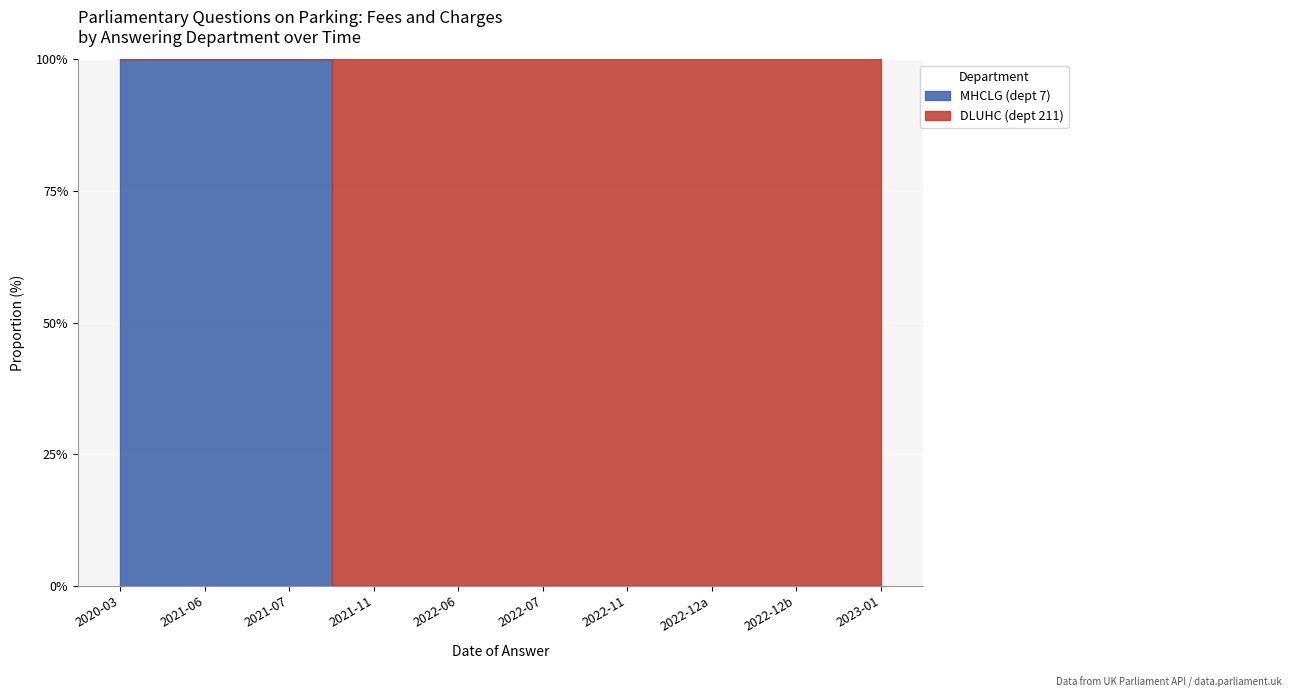

What is the difference between the maximum and second lowest values in the DLUHC (dept 211) series?

1